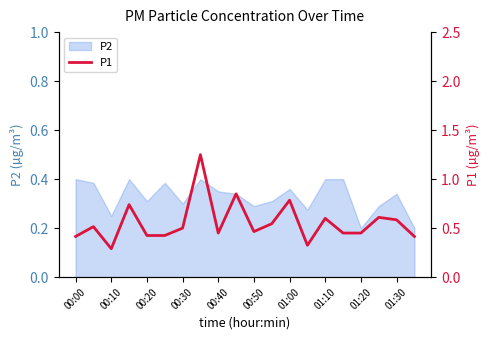

Reading right to left, extract all data points from this chart.

0.4	0.6	0.6	0.4	0.5	0.6	0.3	0.8	0.5	0.5	0.8	0.4	1.2	0.5	0.4	0.4	0.7	0.3	0.5	0.4